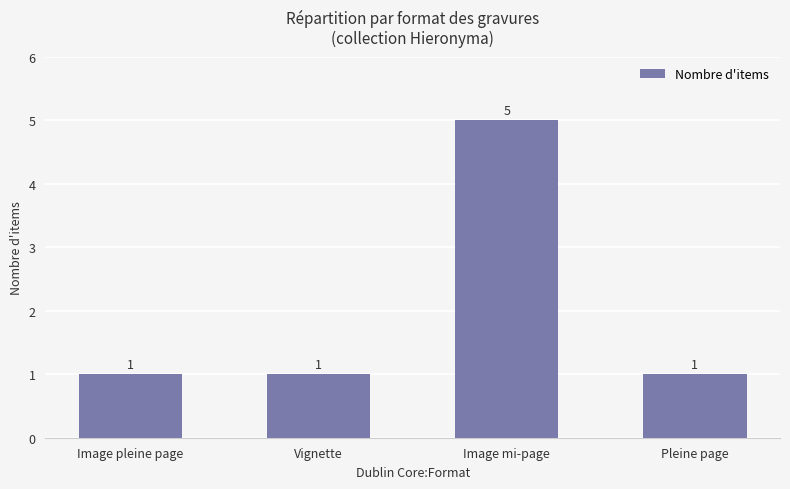

Count the values in the range 1 to 5.

4